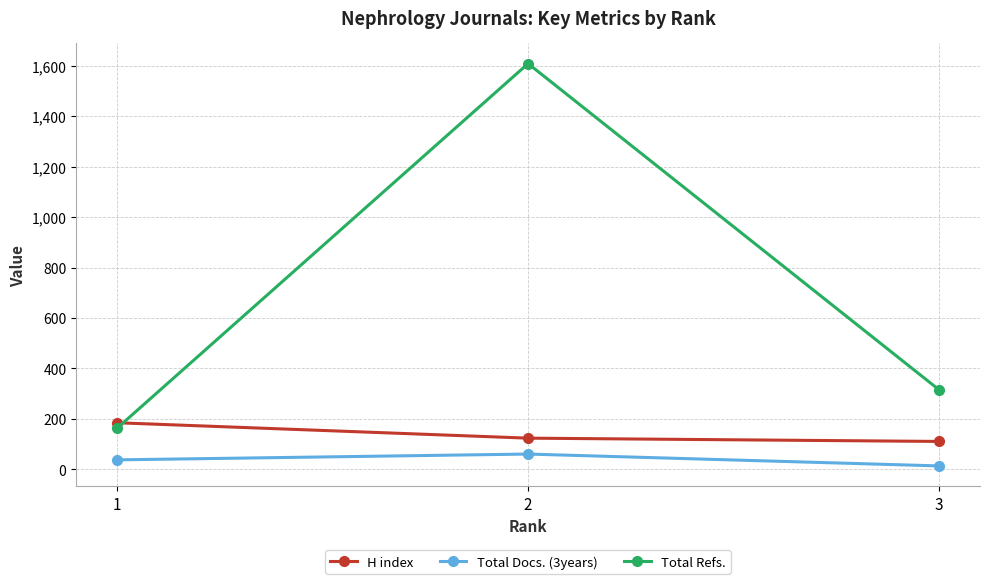

What is the difference between the highest and lowest values at 3?

302